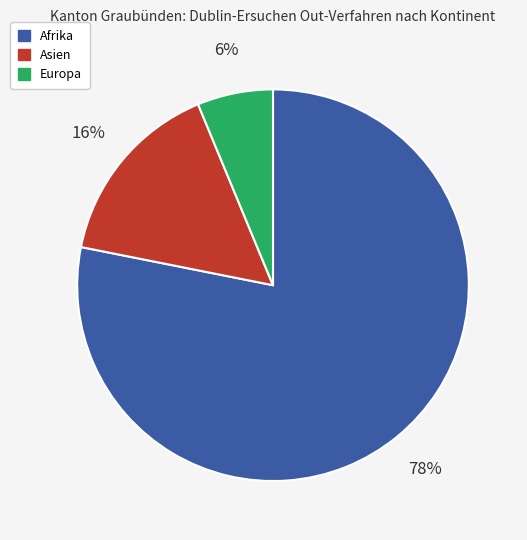

To the nearest percent, what percentage of the pie is Afrika?

78%